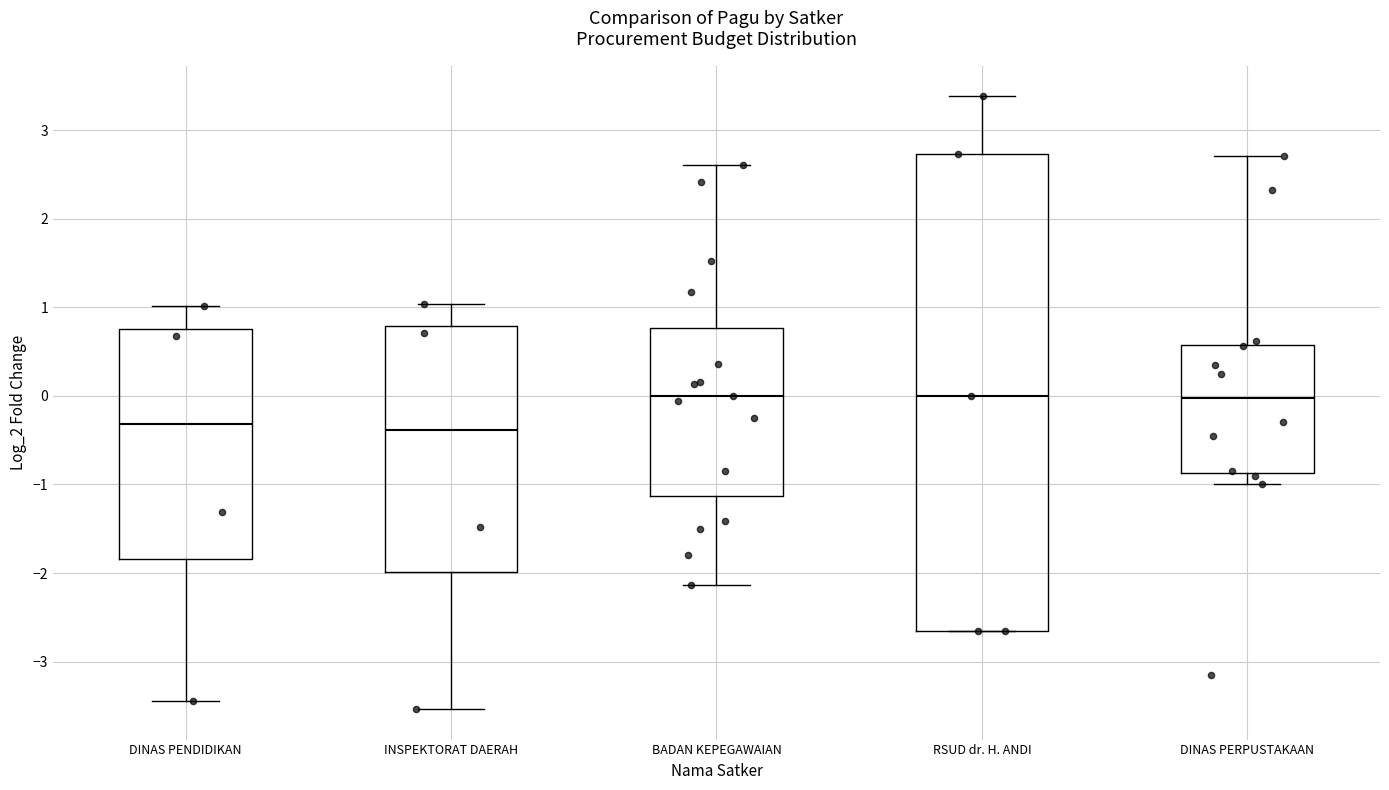

Which box is the tallest, from its lower edge to its upper edge?

RSUD dr. H. ANDI